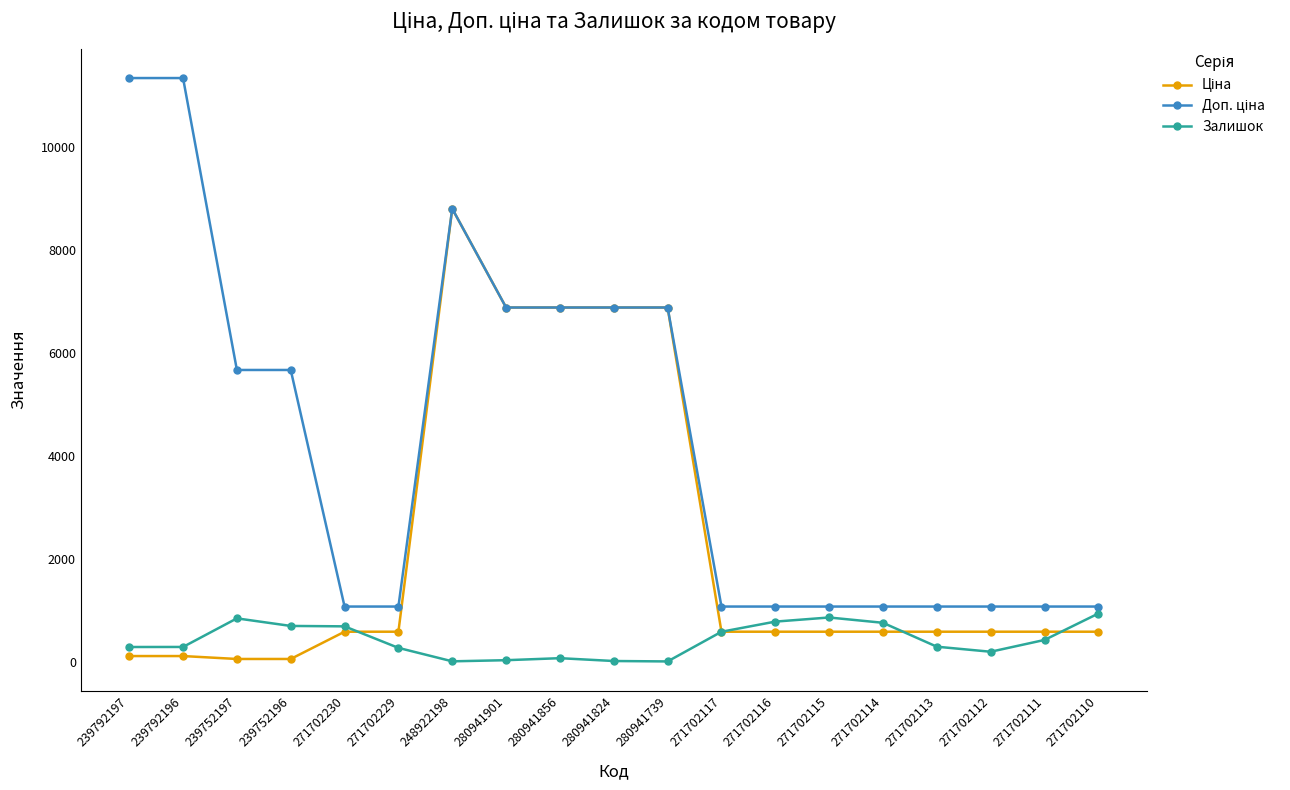

What is the greatest value displayed?

11334.0